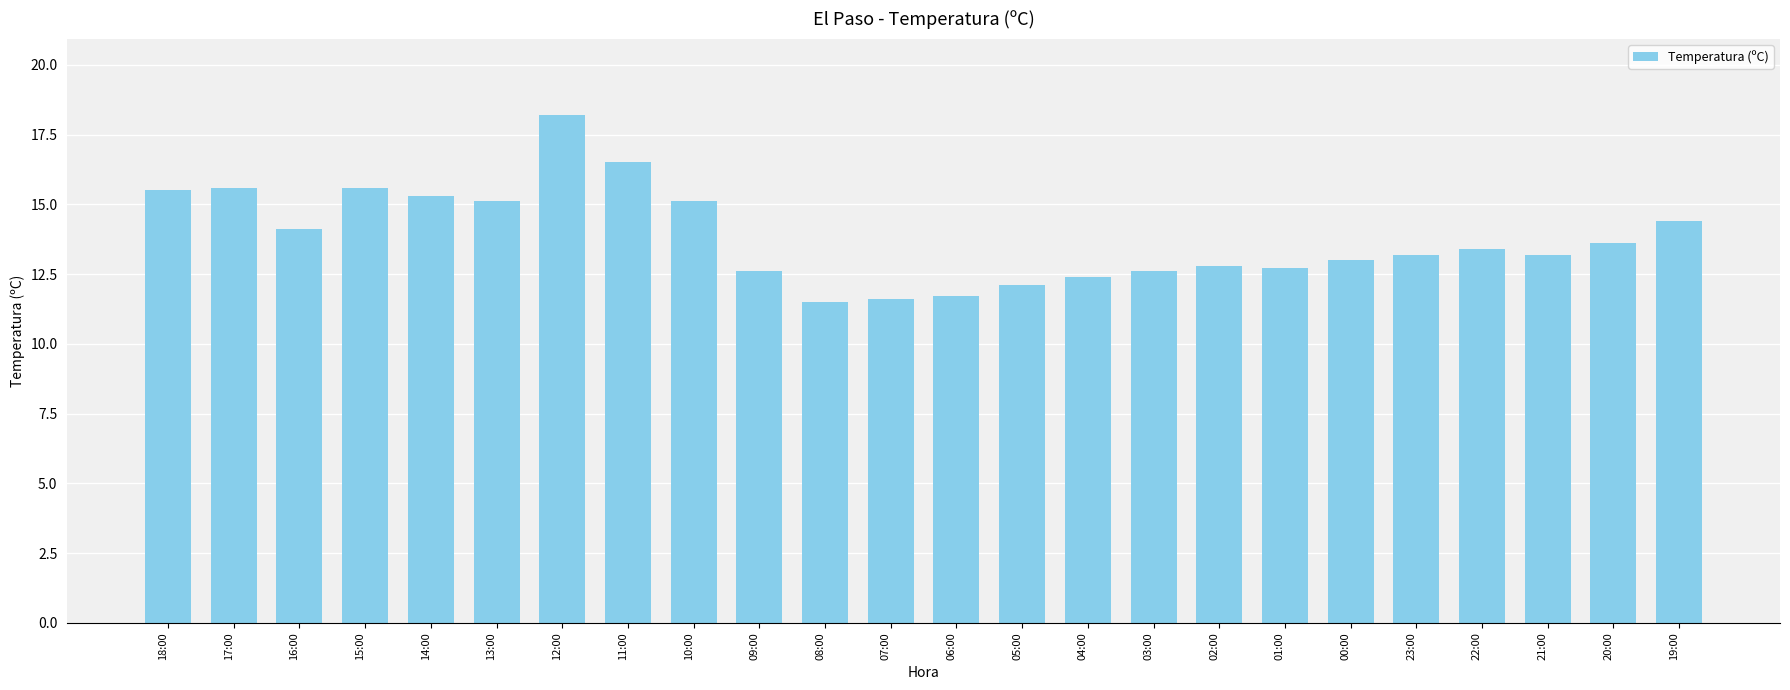

What is the greatest value displayed?

18.2